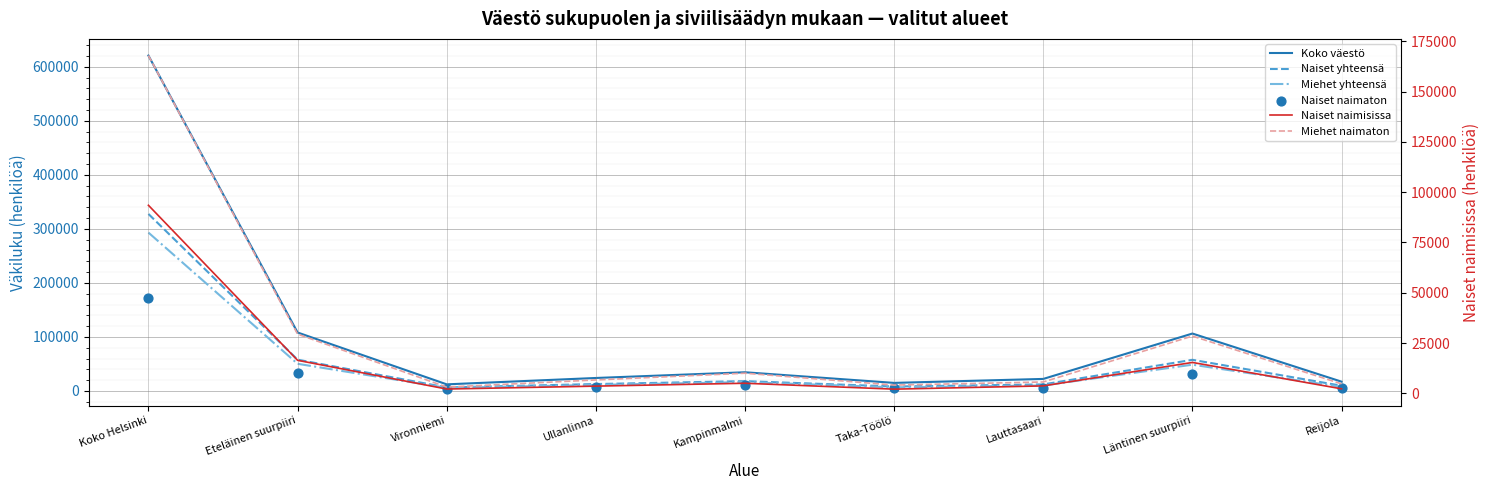

At how many categories does at least one series exceed 185198?

1